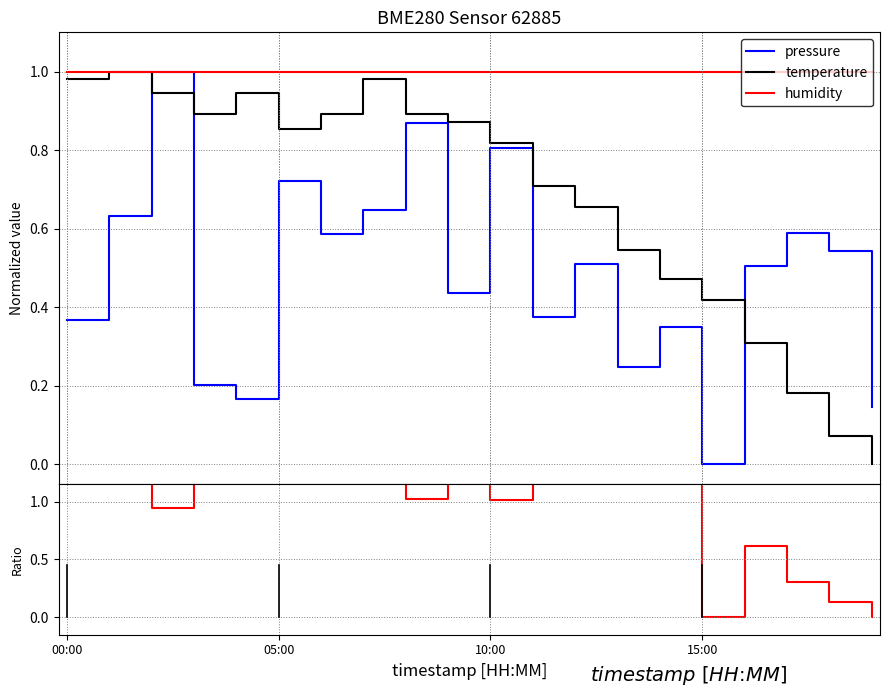

What is the total value across all series at 15:00?

1.4